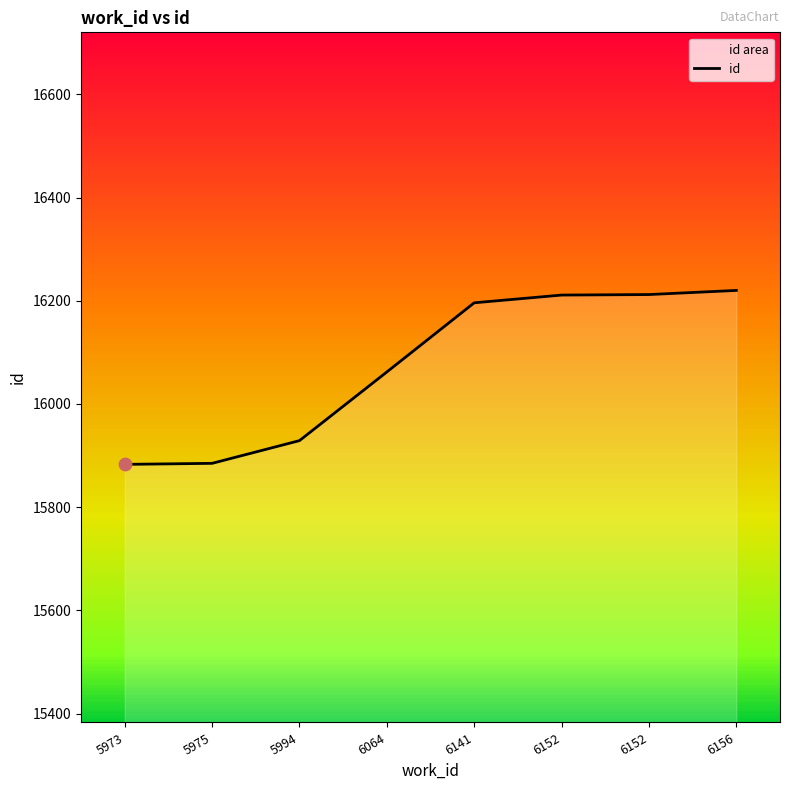

What is the change in value from 5973 to 6152?

+329